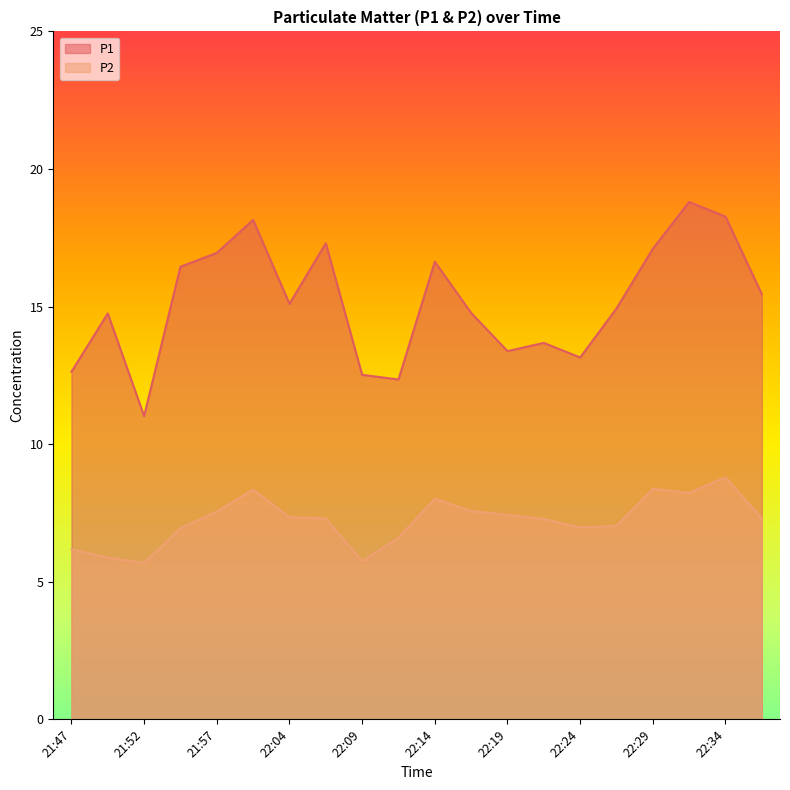

True or false: P1 has more than 1 points higher than both neighbors.

True